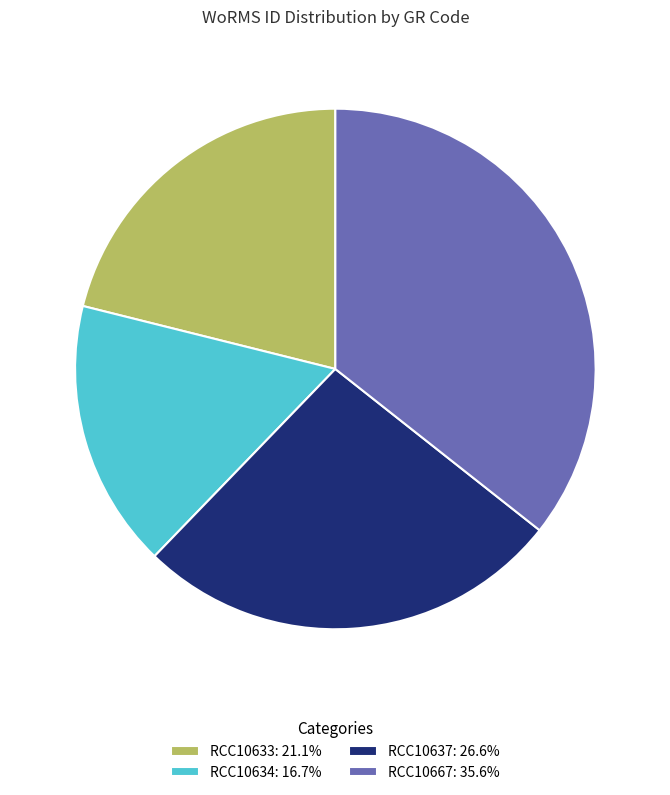

Does RCC10637: 26.6% represent more than half of the total?

No